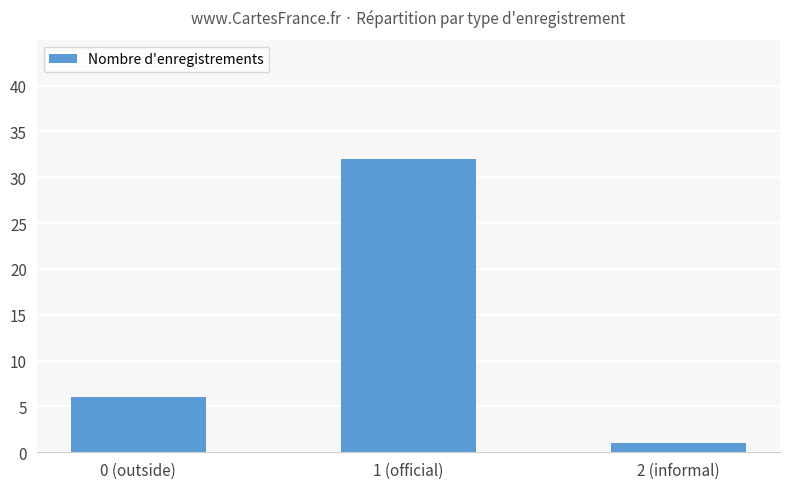

What is the approximate value at 0 (outside)?

6